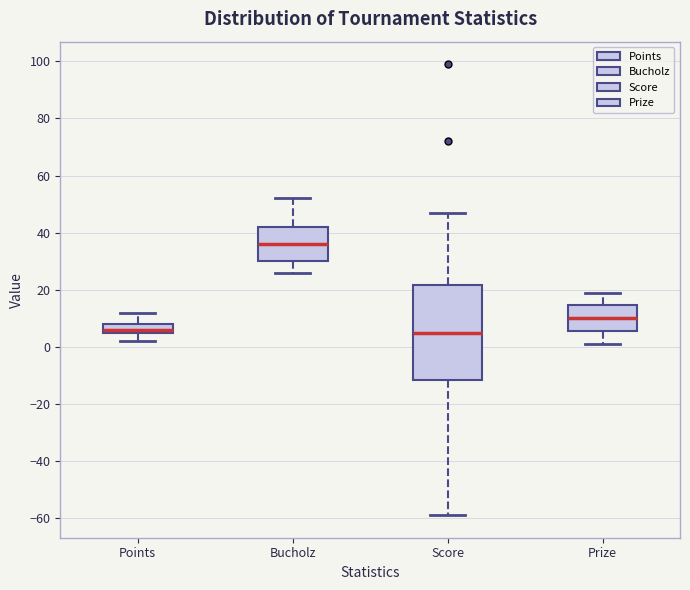

Reading left to right, read every box against the y-axis: the position of its median line, the range the box covers, and the ends of its whiskers. The values are not printed on the chart, so give them approximately, as read against the axis.

Points: median 6 (just above the box's lower edge), box 6 to 8, whiskers 2 to 12
Bucholz: median 36, box 30 to 42, whiskers 26 to 52
Score: median 6, box -12 to 22, whiskers -58 to 48
Prize: median 10, box 6 to 14, whiskers 2 to 20